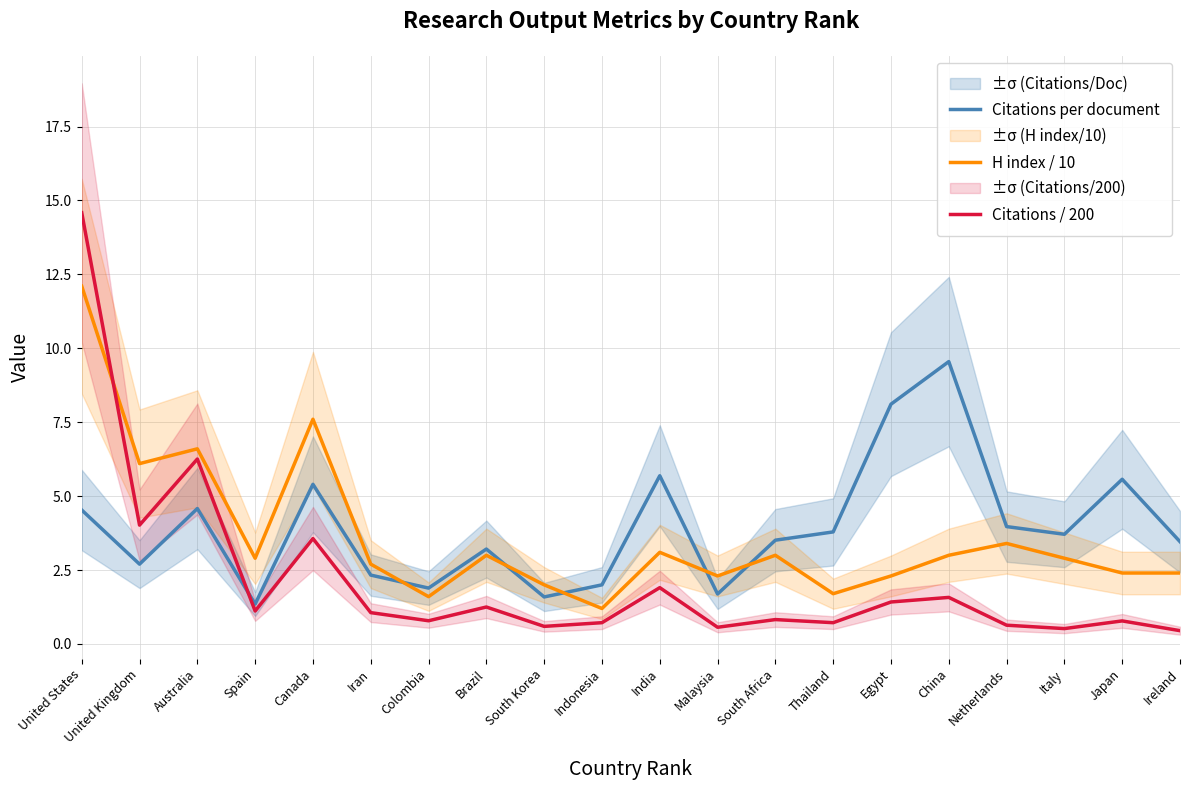

Count the number of categories in the chart.

20